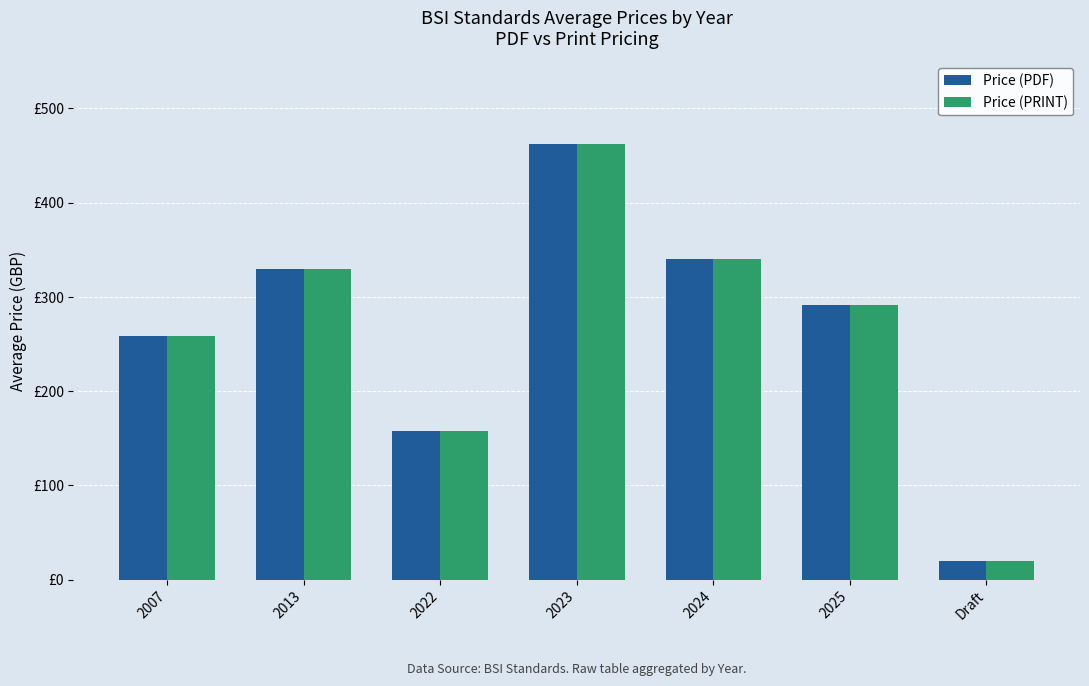

What is the value of the Price (PDF) bar at the 1st from the left?

258.0